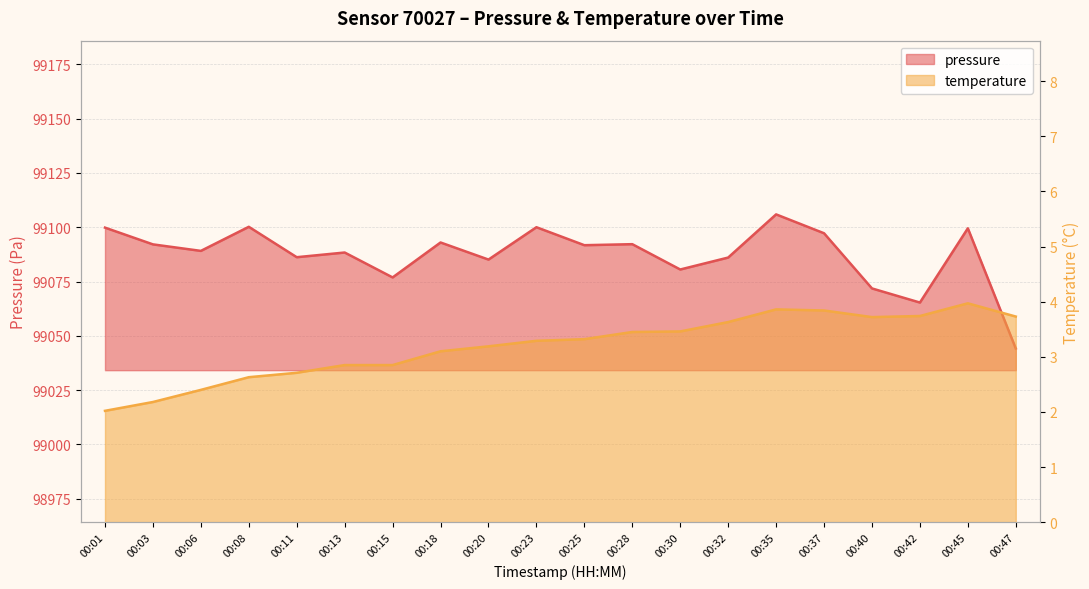

Which has a higher value, 00:11 or 00:01?

00:01